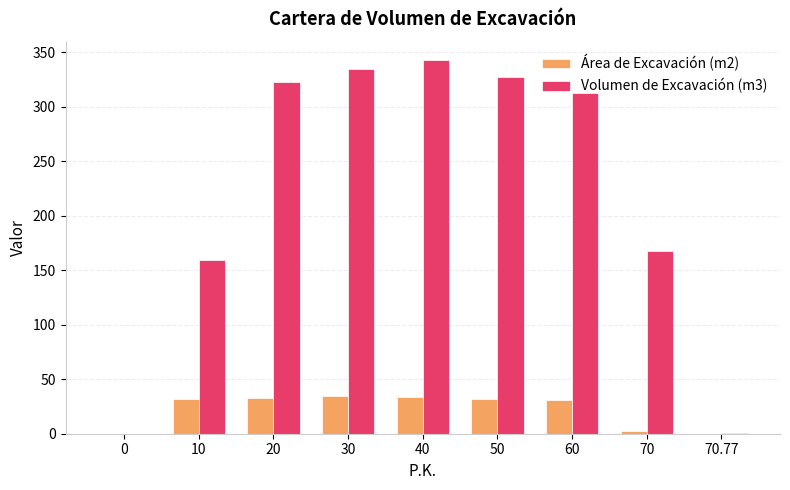

Between 0 and 40, which series saw the biggest shift?

Volumen de Excavación (m3)